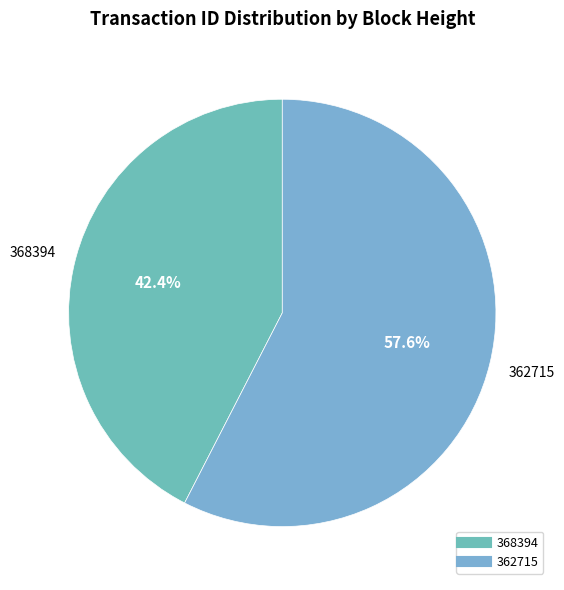

Does 362715 account for over 50% of the chart?

Yes